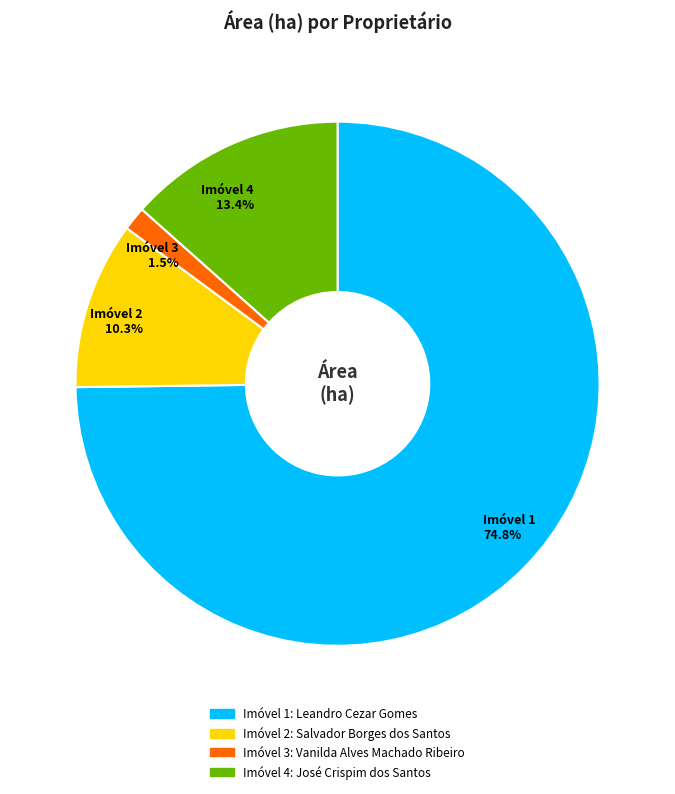

Is there any slice that represents more than half of the pie?

Yes